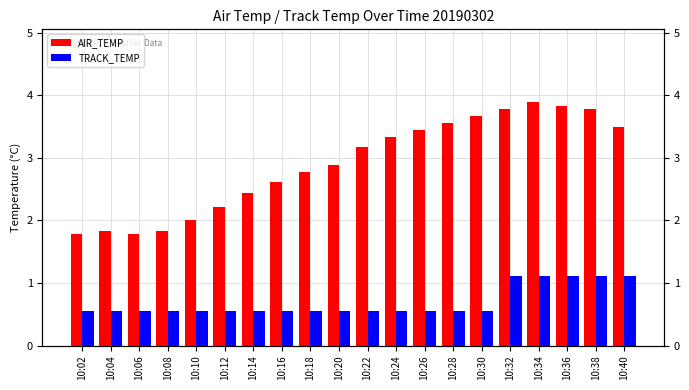

At which label does AIR_TEMP first exceed 3?

10:22